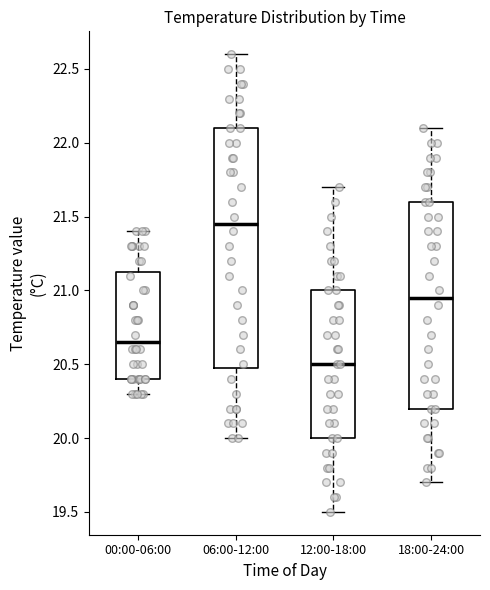

Reading left to right, read every box against the y-axis: the position of its median line, the range the box covers, and the ends of its whiskers. The values are not printed on the chart, so give them approximately, as read against the axis.

00:00-06:00: median 20.65, box 20.40 to 21.15, whiskers 20.30 to 21.40
06:00-12:00: median 21.45, box 20.50 to 22.10, whiskers 20.00 to 22.60
12:00-18:00: median 20.50, box 20.00 to 21.00, whiskers 19.50 to 21.70
18:00-24:00: median 20.95, box 20.20 to 21.60, whiskers 19.70 to 22.10